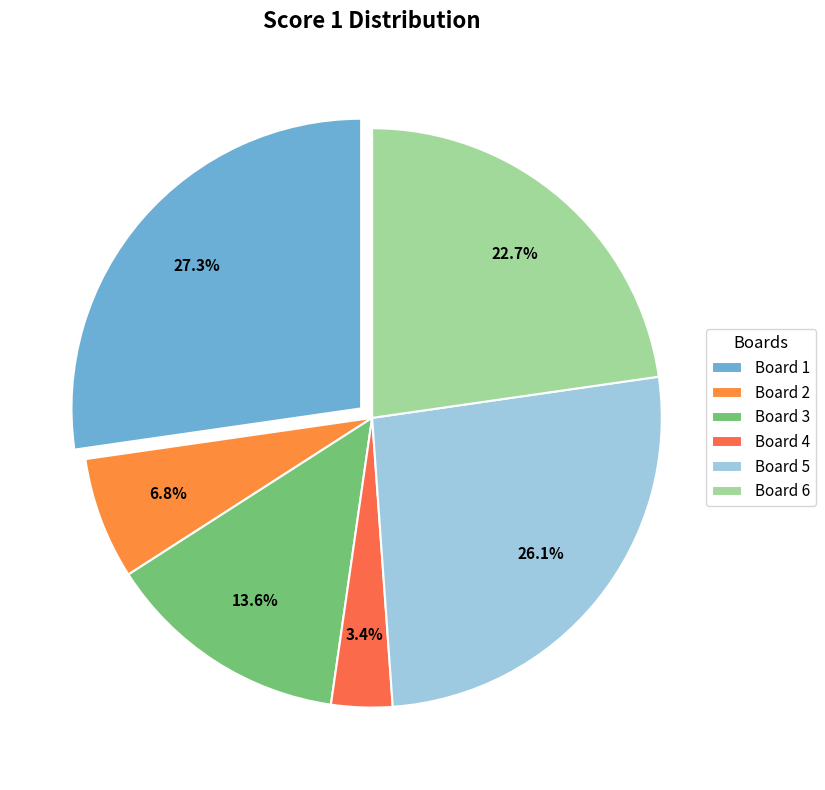

To the nearest percent, what portion does Board 6 represent?

23%